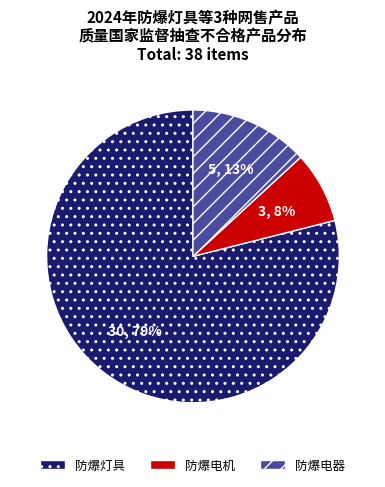

Is 防爆电器 the majority of the pie?

No